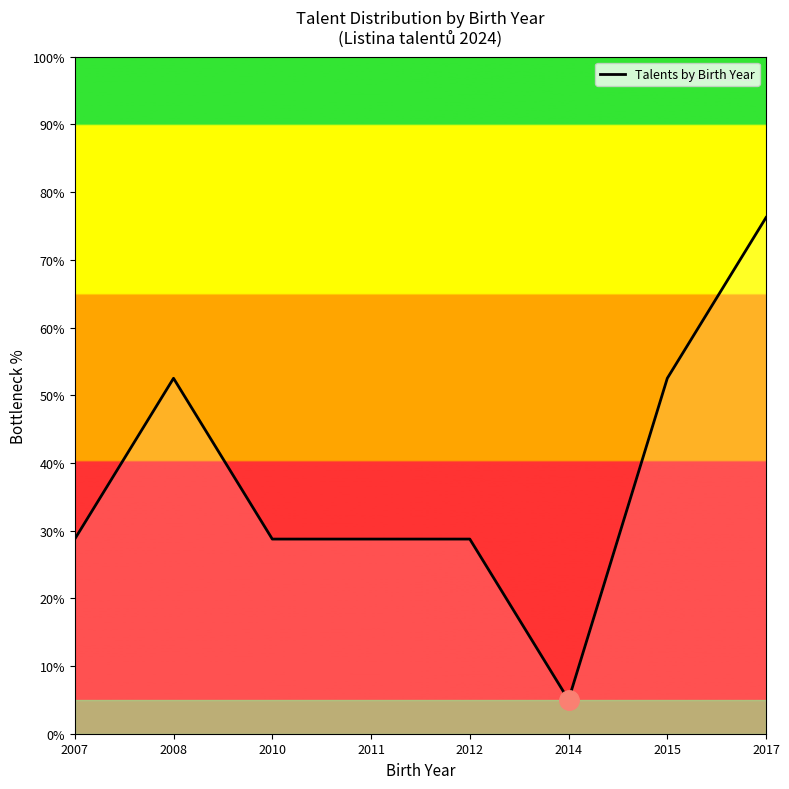

Which category has the highest value across all series?

2017